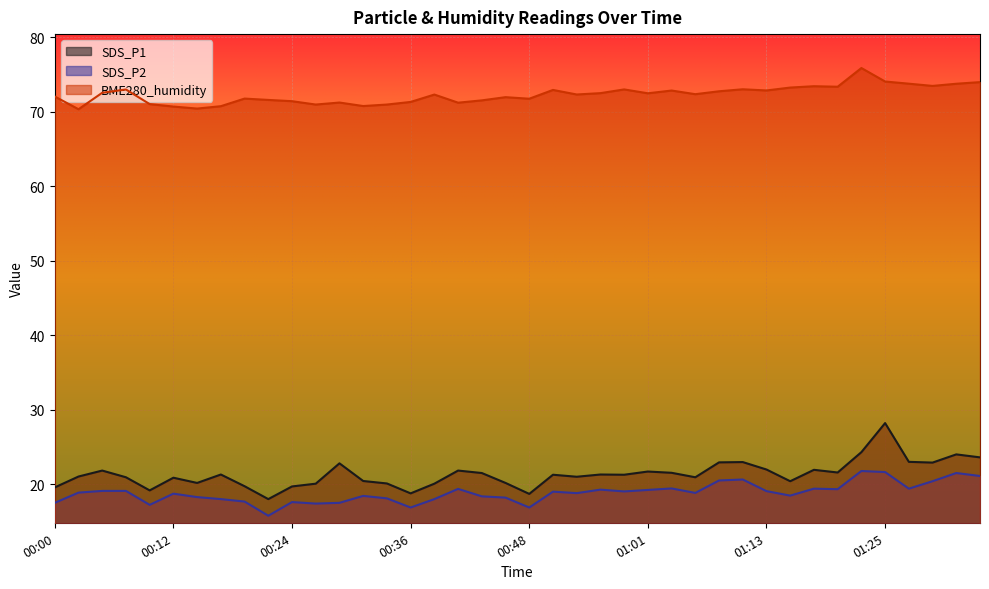

True or false: SDS_P2 has a value of 14.5 at 01:25.

False